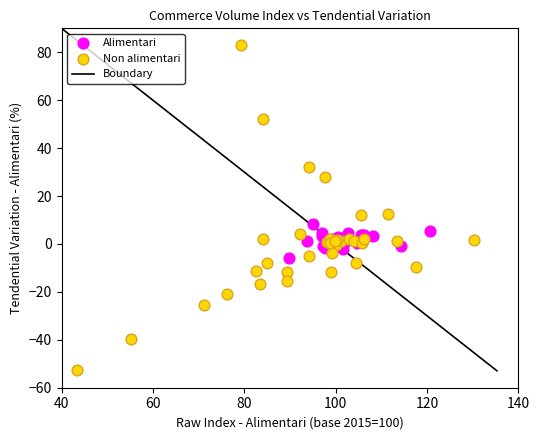

Which series reaches the minimum Y coordinate?

Non alimentari